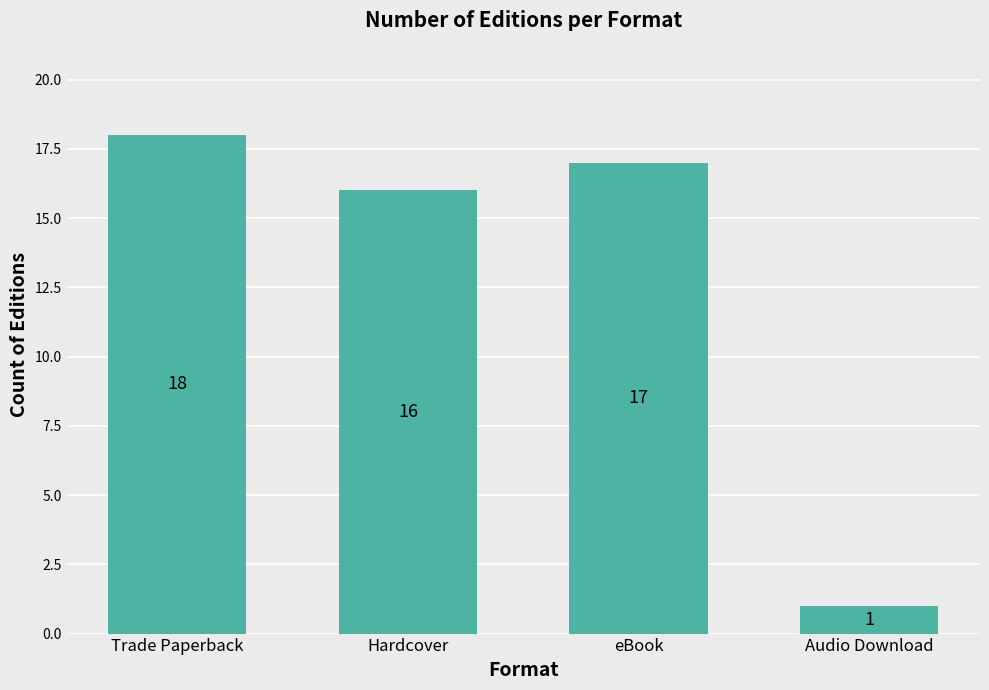

Reading right to left, transcribe all the data shown in this chart.

1	17	16	18